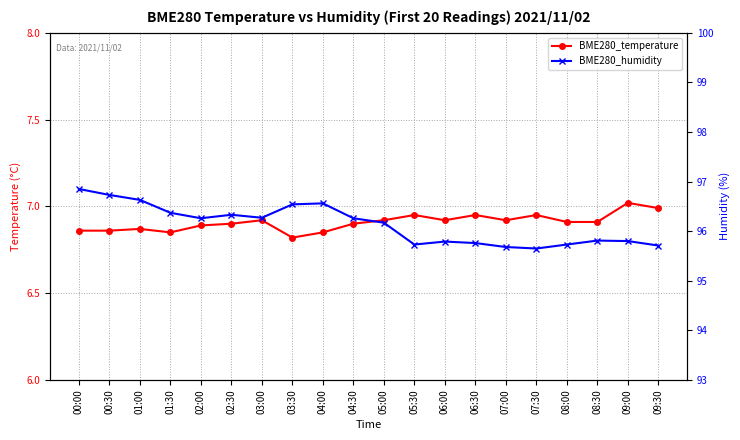

Reading left to right, transcribe all the data shown in this chart.

BME280_temperature: 6.9	6.9	6.9	6.8	6.9	6.9	6.9	6.8	6.8	6.9	6.9	7.0	6.9	7.0	6.9	7.0	6.9	6.9	7.0	7.0
BME280_humidity: 96.8	96.7	96.6	96.4	96.3	96.3	96.3	96.5	96.6	96.3	96.2	95.7	95.8	95.8	95.7	95.7	95.7	95.8	95.8	95.7